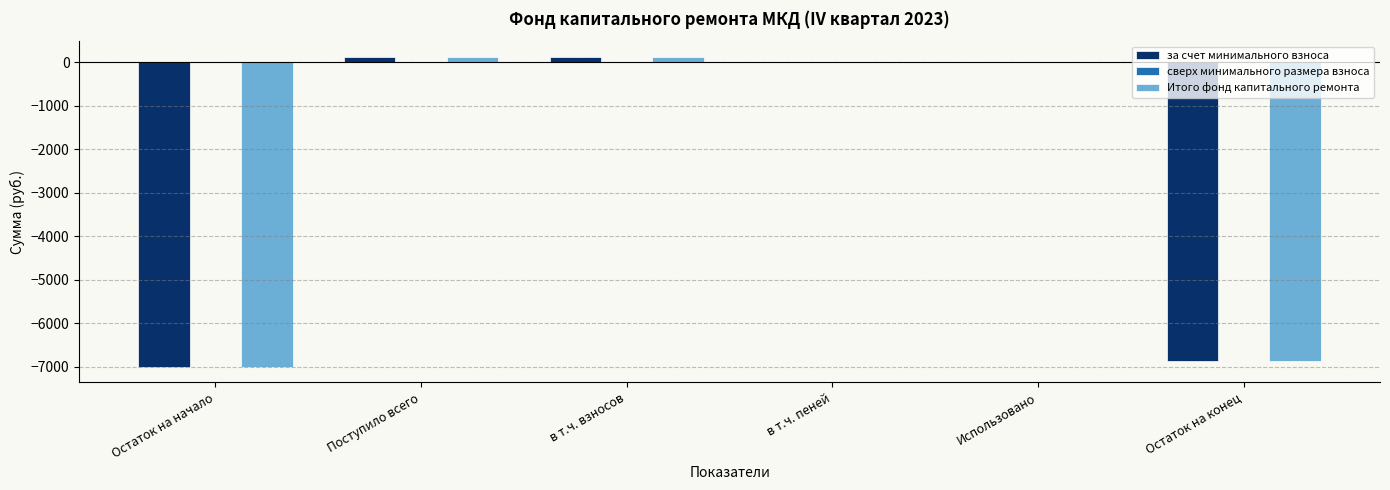

The value of Итого фонд капитального ремонта at Использовано is 0.0. True or false?

True